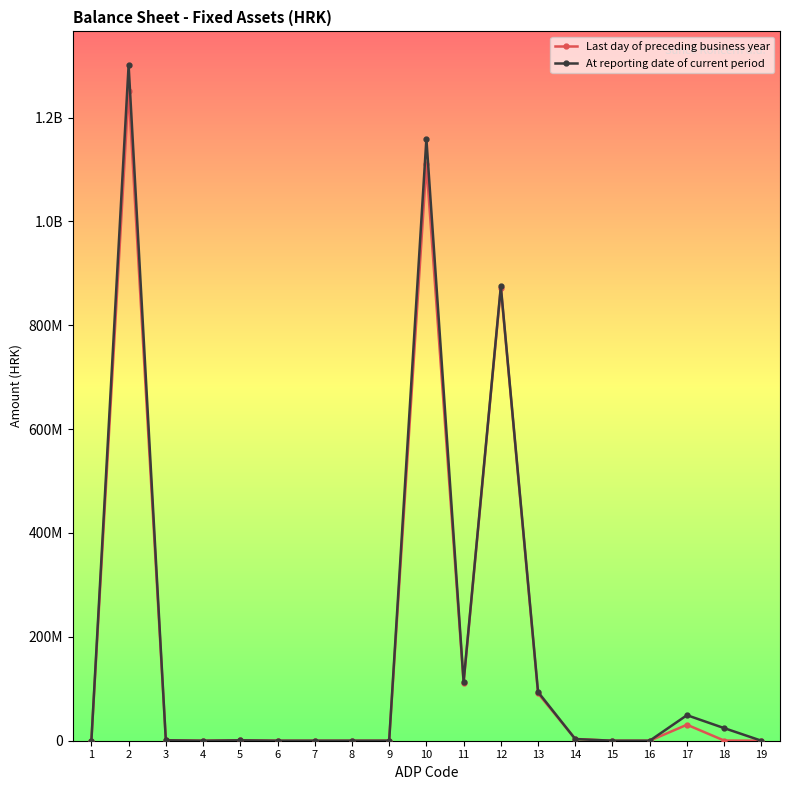

What are all the series names shown in the legend?

Last day of preceding business year, At reporting date of current period